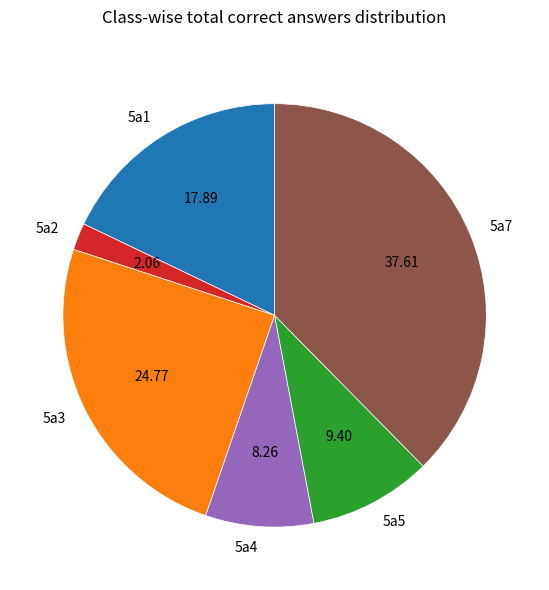

Is 5a1 the majority of the pie?

No